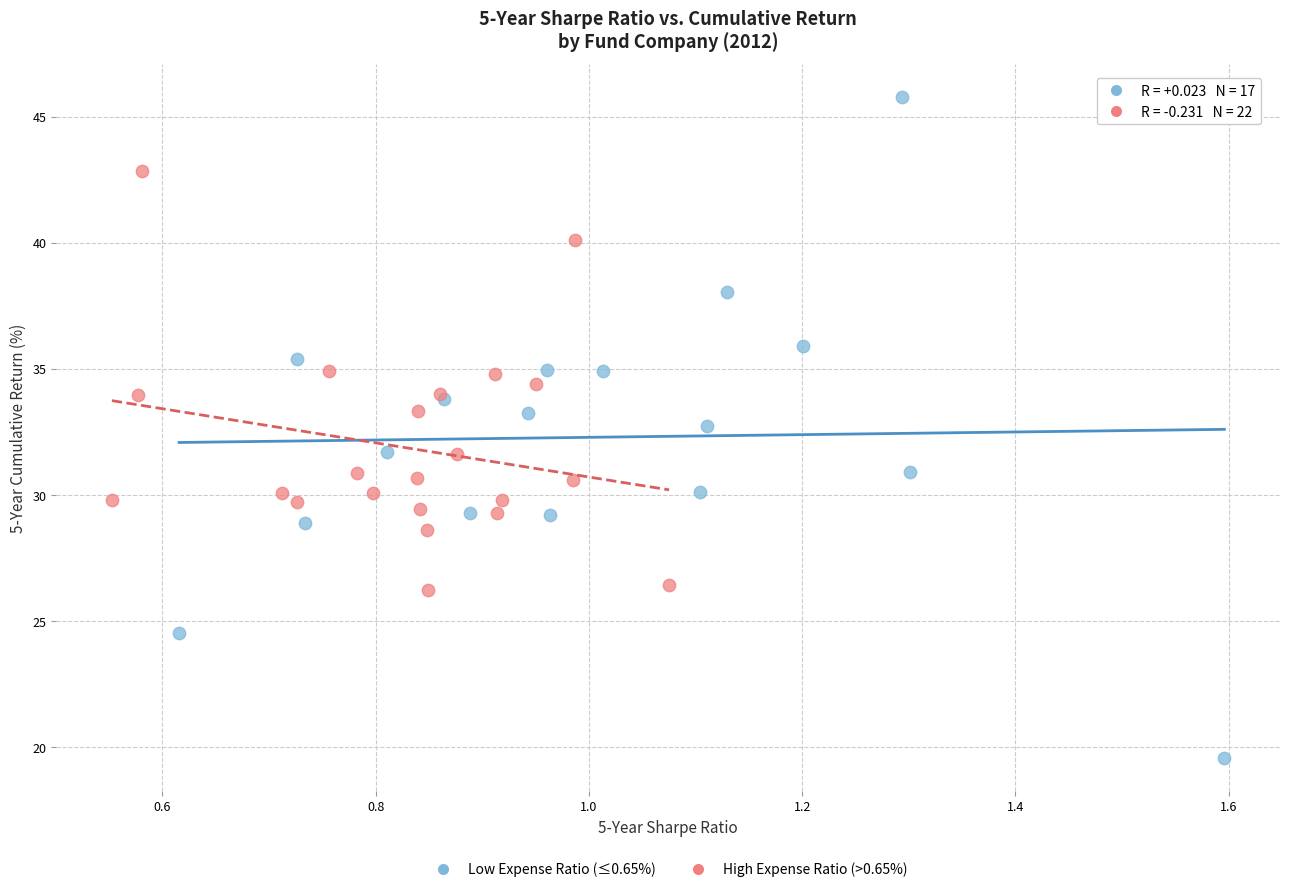

Which series contains the lowest Y value?

Low Expense Ratio (≤0.65%)